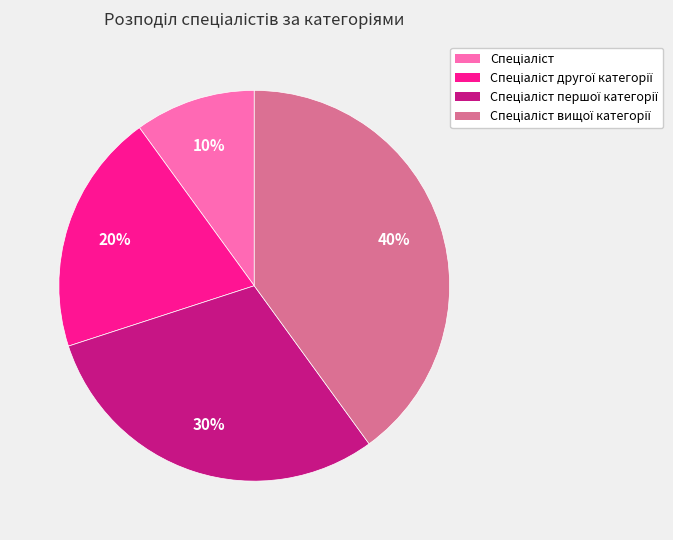

Count the number of slices in the pie.

4